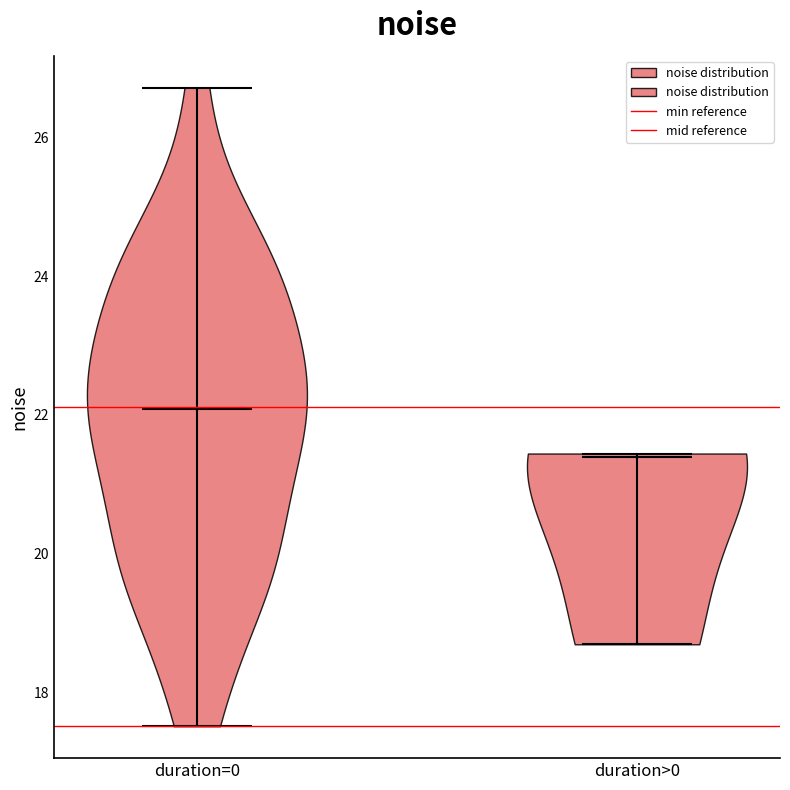

Where does the median line of the violin for duration>0 sit on the y-axis? The values are not printed on the chart, so give them approximately, as read against the axis.

21.4